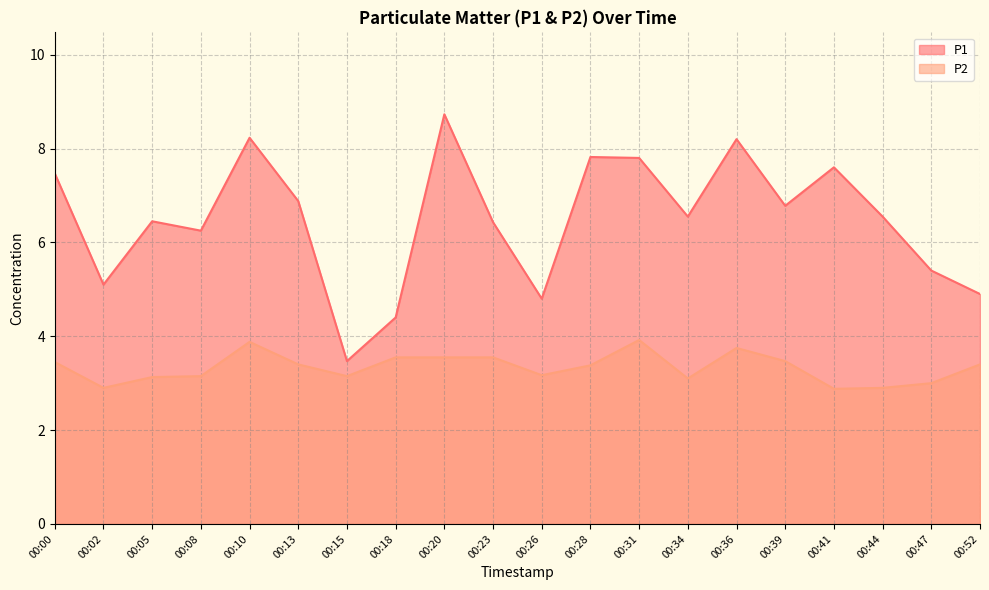

True or false: P2 and P1 cross at least once.

False